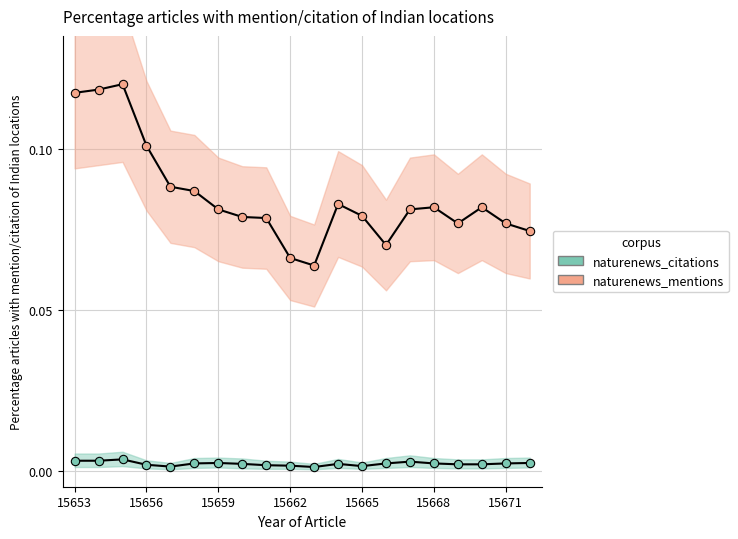

What is the total value across all series at 15668?

0.1